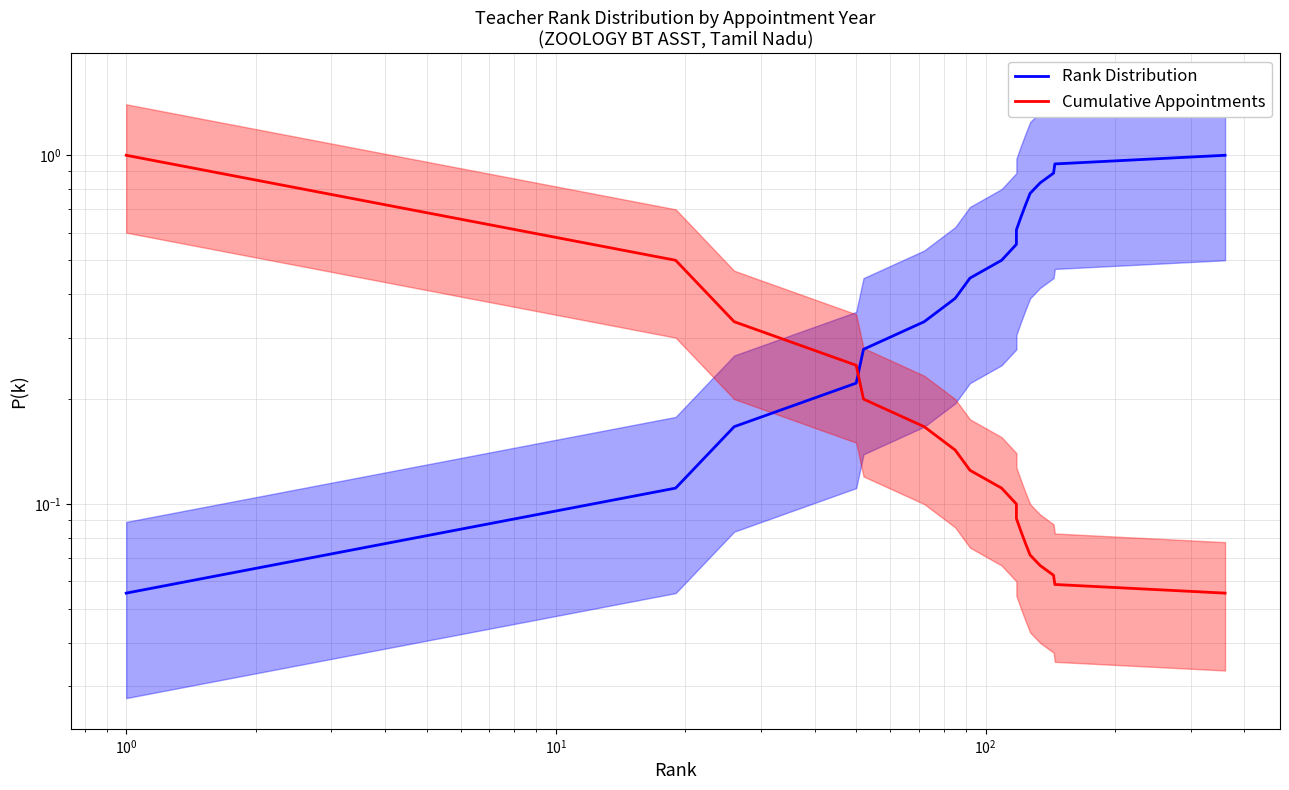

Between which two adjacent categories do Rank Distribution and Cumulative Appointments first intersect?

$\mathdefault{10^{1}}$ and $\mathdefault{10^{2}}$